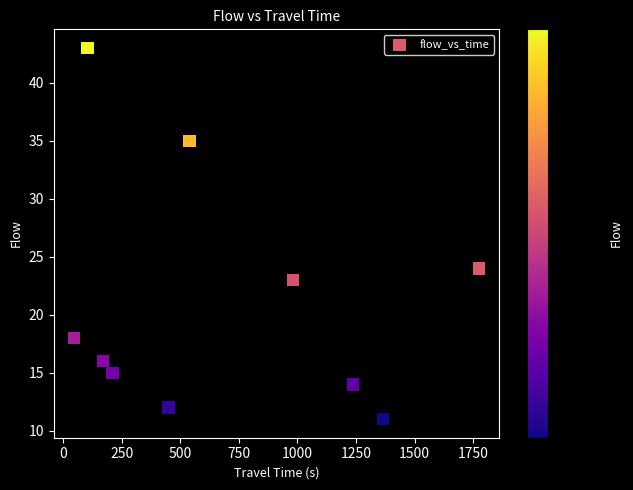

What is the average Y value?

21